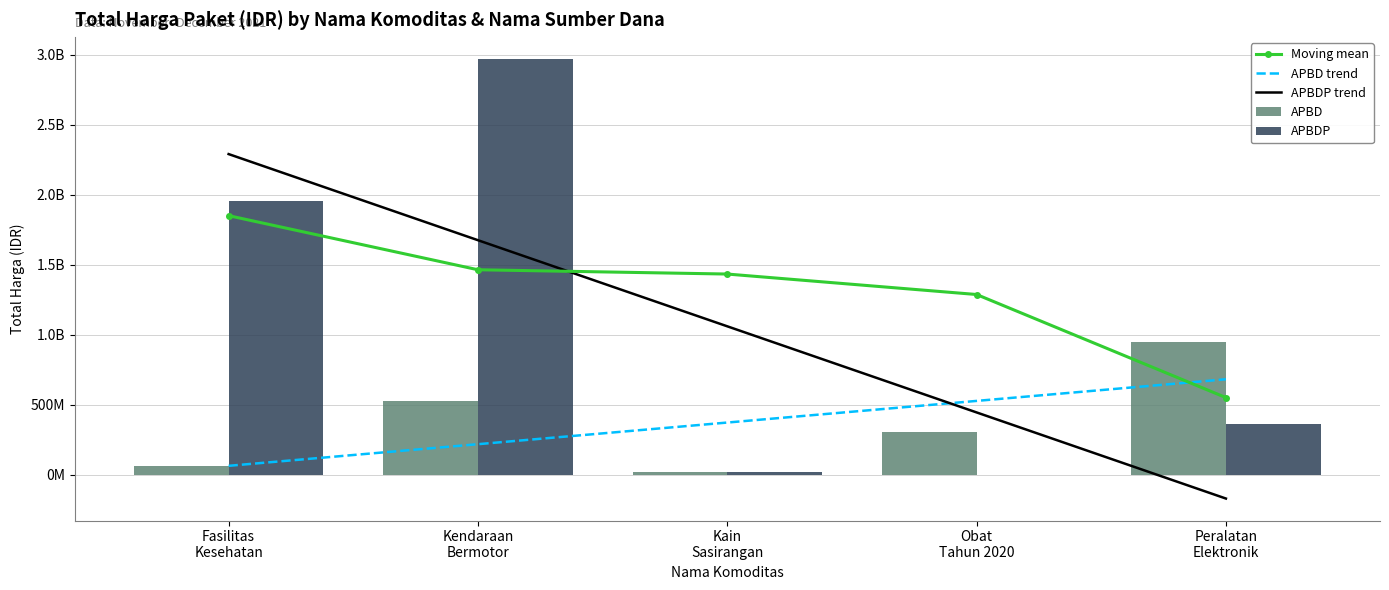

Which category has the highest value in the APBD trend series?

Peralatan
Elektronik